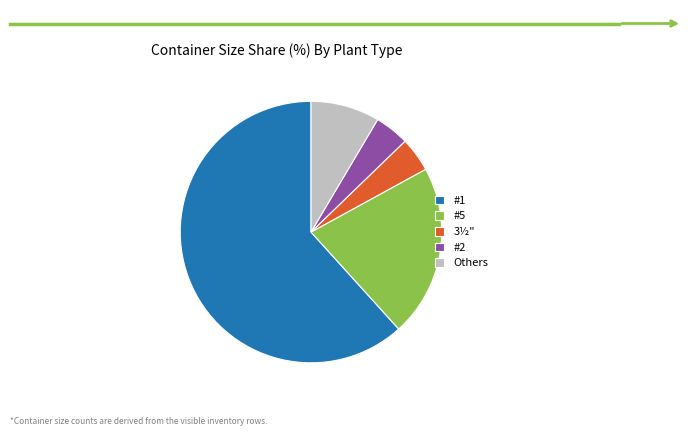

True or false: #1 accounts for 4% of the total.

False